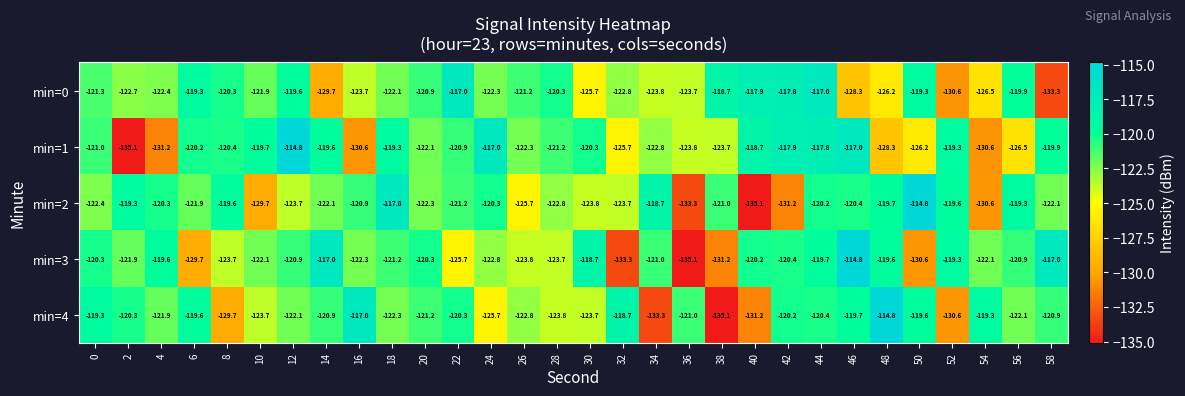

What is the greatest value displayed?

-114.8